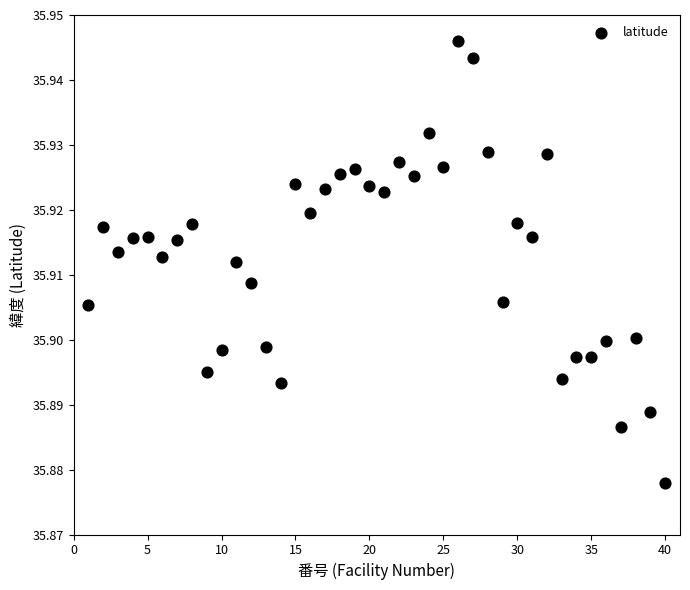

What is the range of X values (max minus min)?

39.0